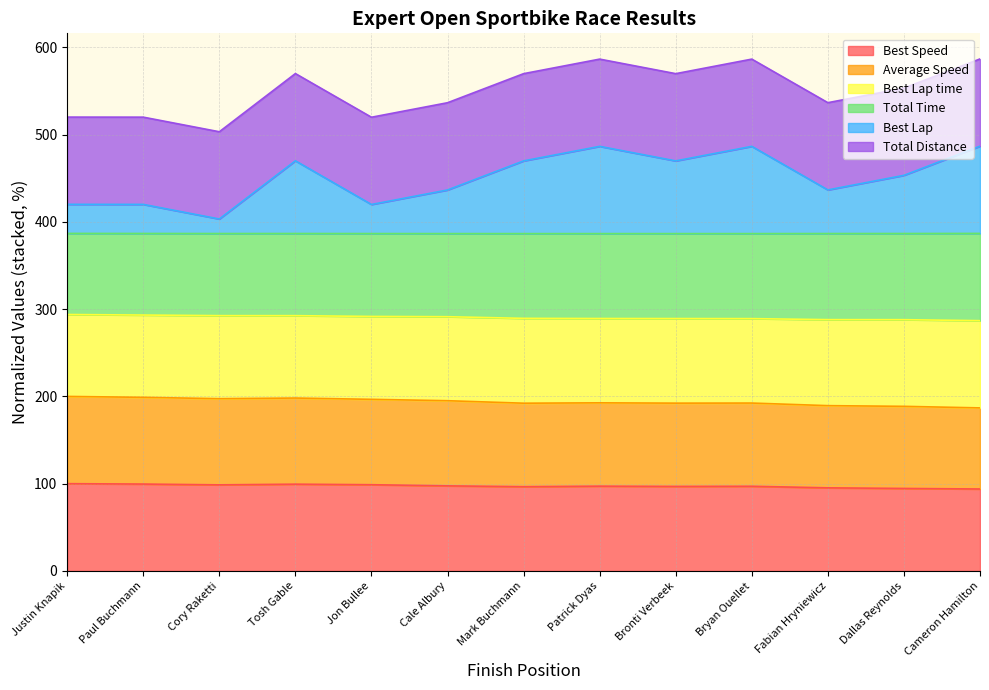

What is the difference between the maximum and minimum values in the Best Speed series?

6.1